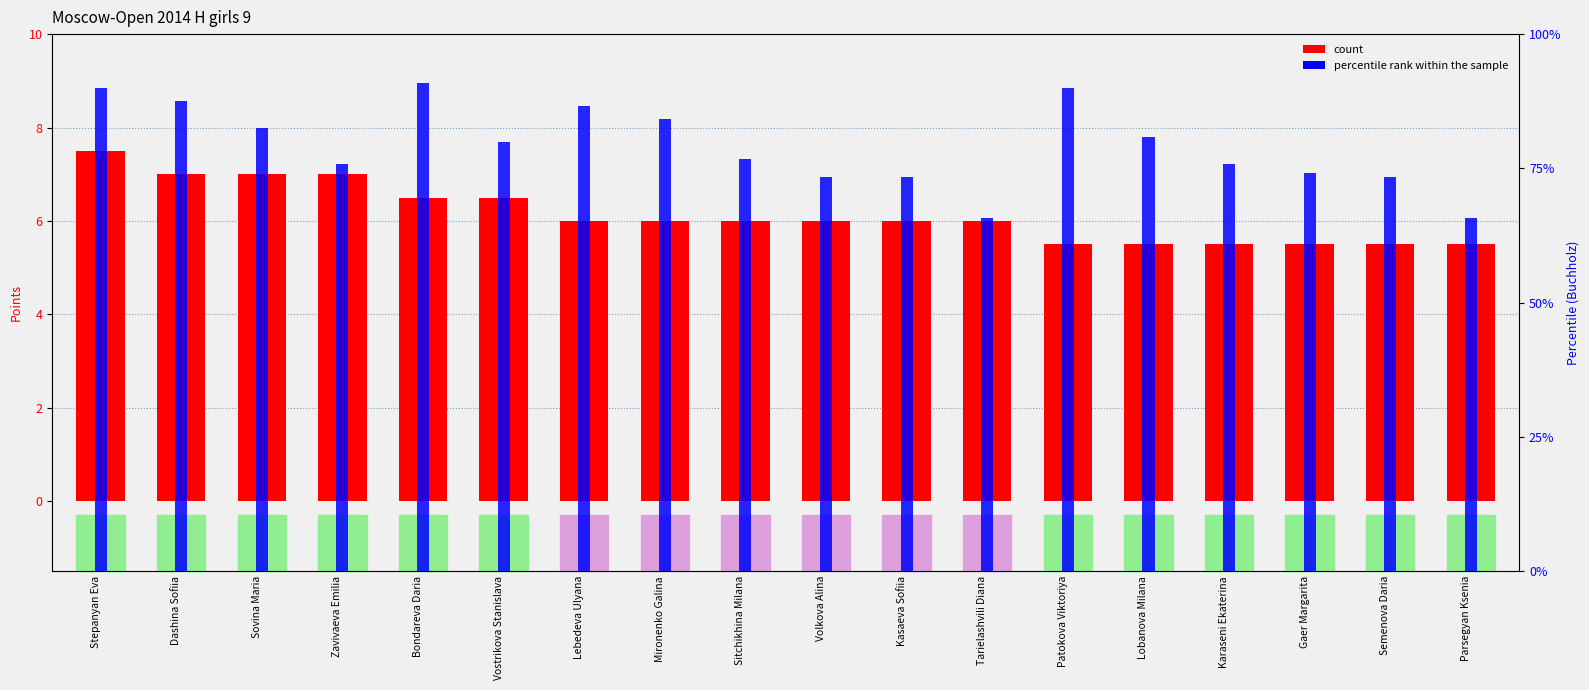

What is the lowest value of the count series?

5.5